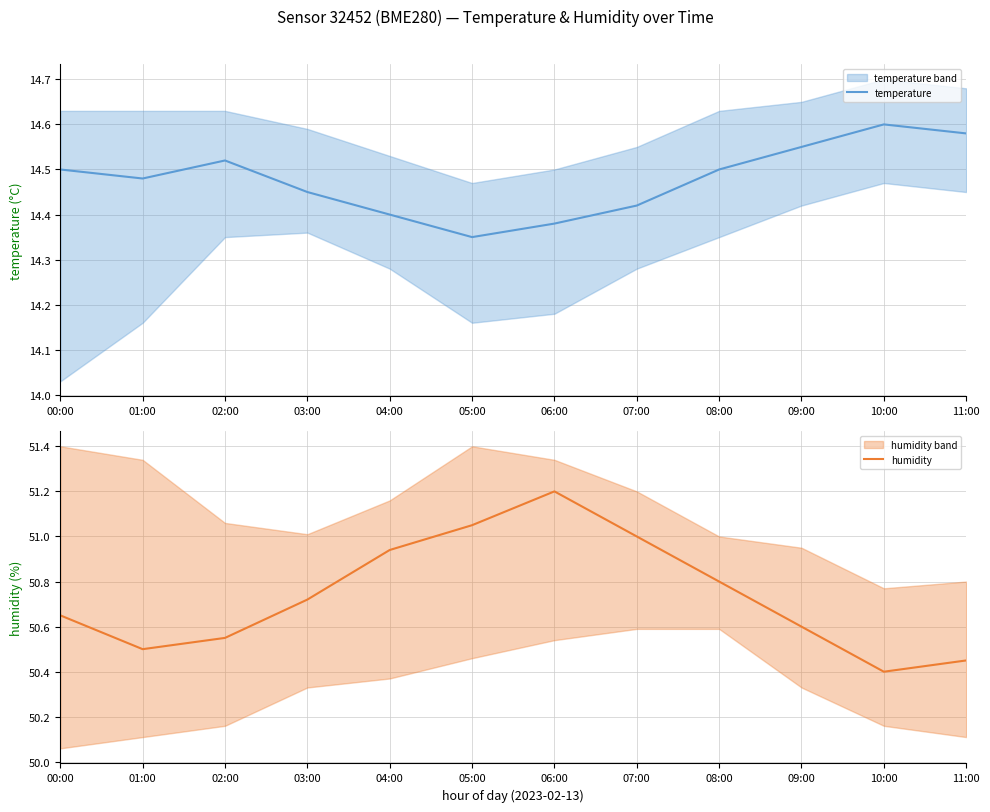

Reading right to left, extract all data points from this chart.

temperature: 14.6	14.6	14.6	14.5	14.4	14.4	14.3	14.4	14.4	14.5	14.5	14.5
humidity: 50.5	50.4	50.6	50.8	51.0	51.2	51.0	50.9	50.7	50.5	50.5	50.6